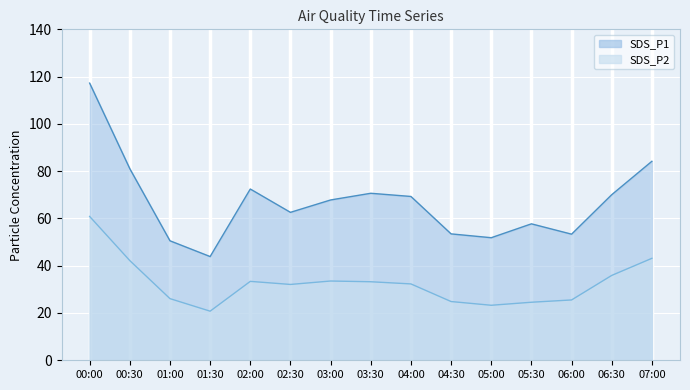

At how many categories does at least one series exceed 72?

4